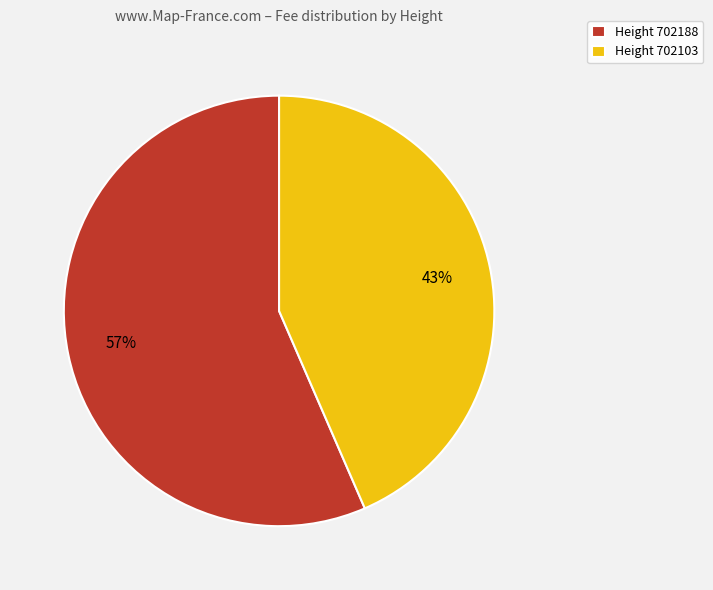

Is there any slice that represents more than half of the pie?

Yes